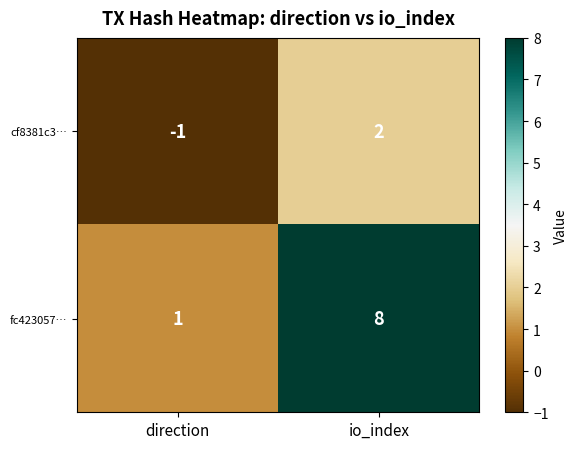

Count the number of data series in this chart.

2